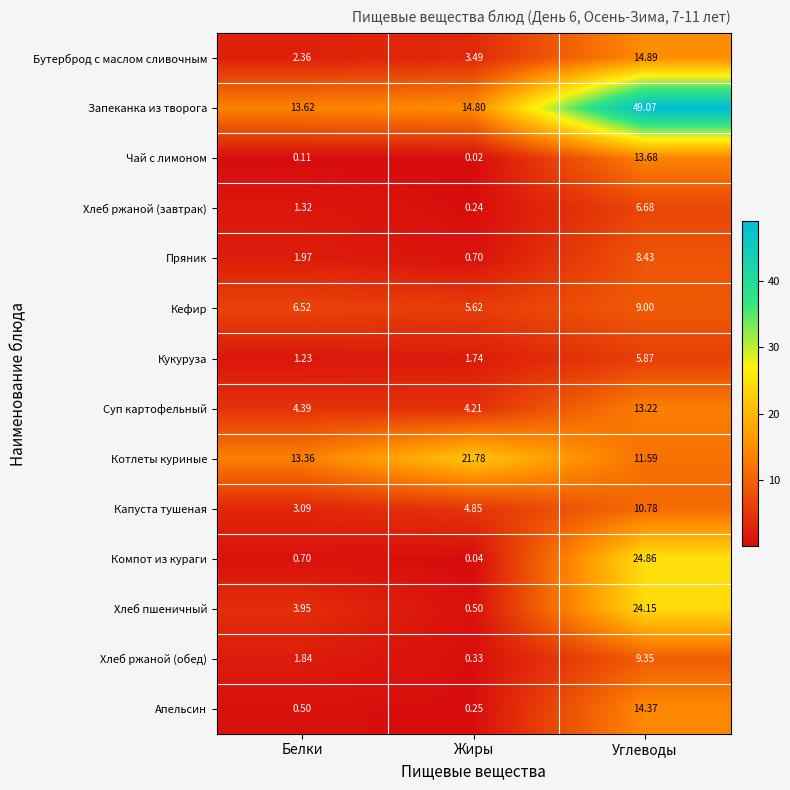

Which series has the widest spread of values?

Запеканка из творога